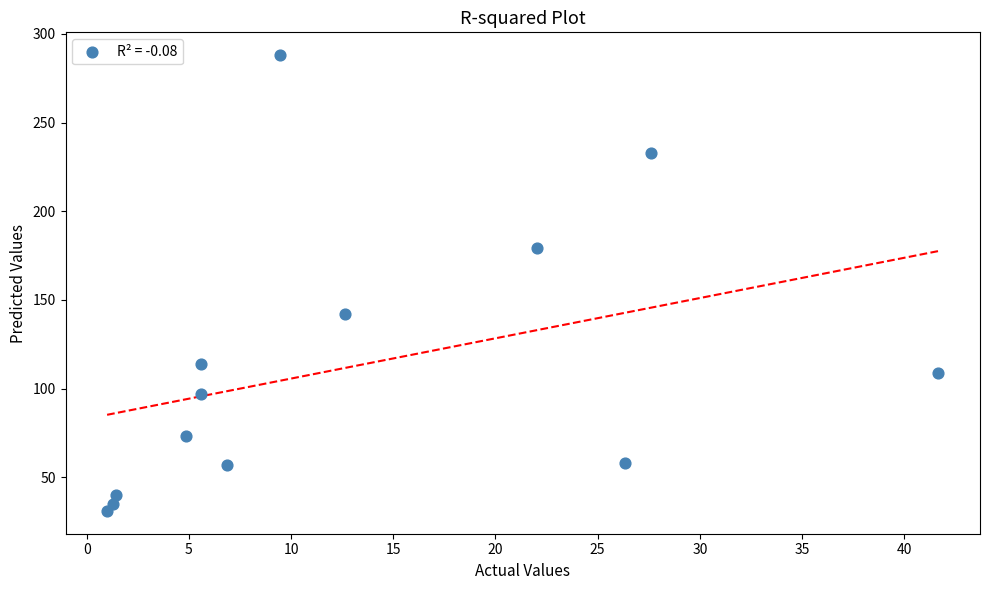

What is the range of Y values (max minus min)?

257